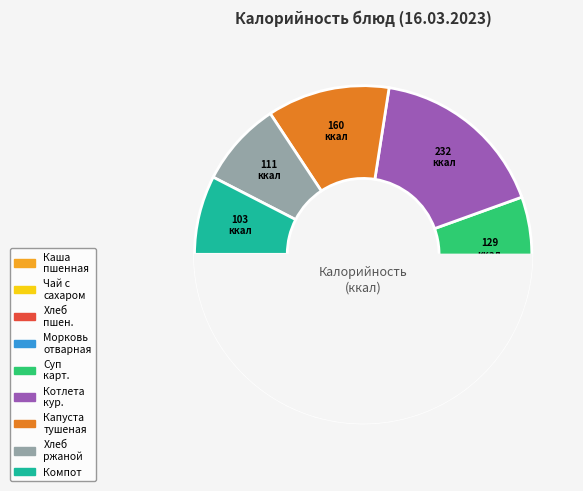

How many segments does this pie chart have?

9